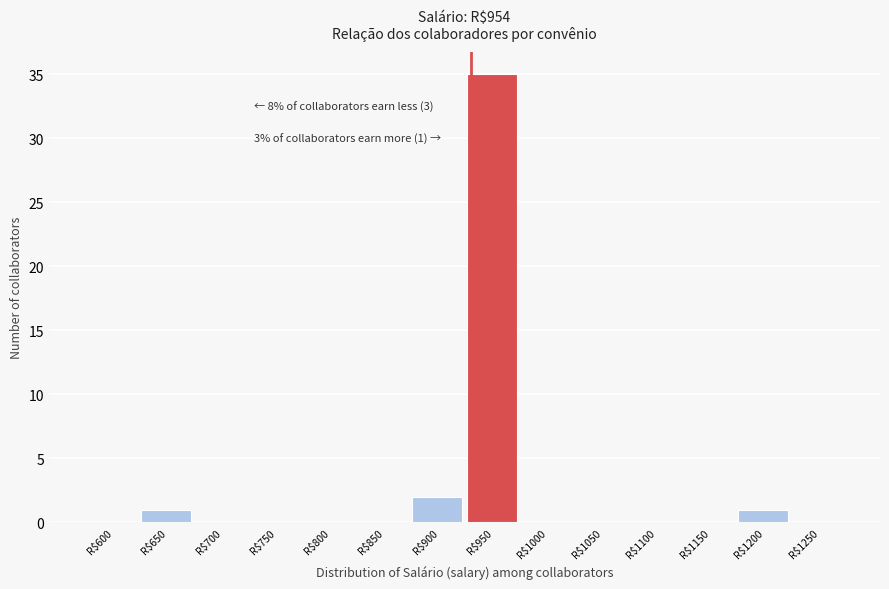

Which label corresponds to the largest value in the chart?

R$950